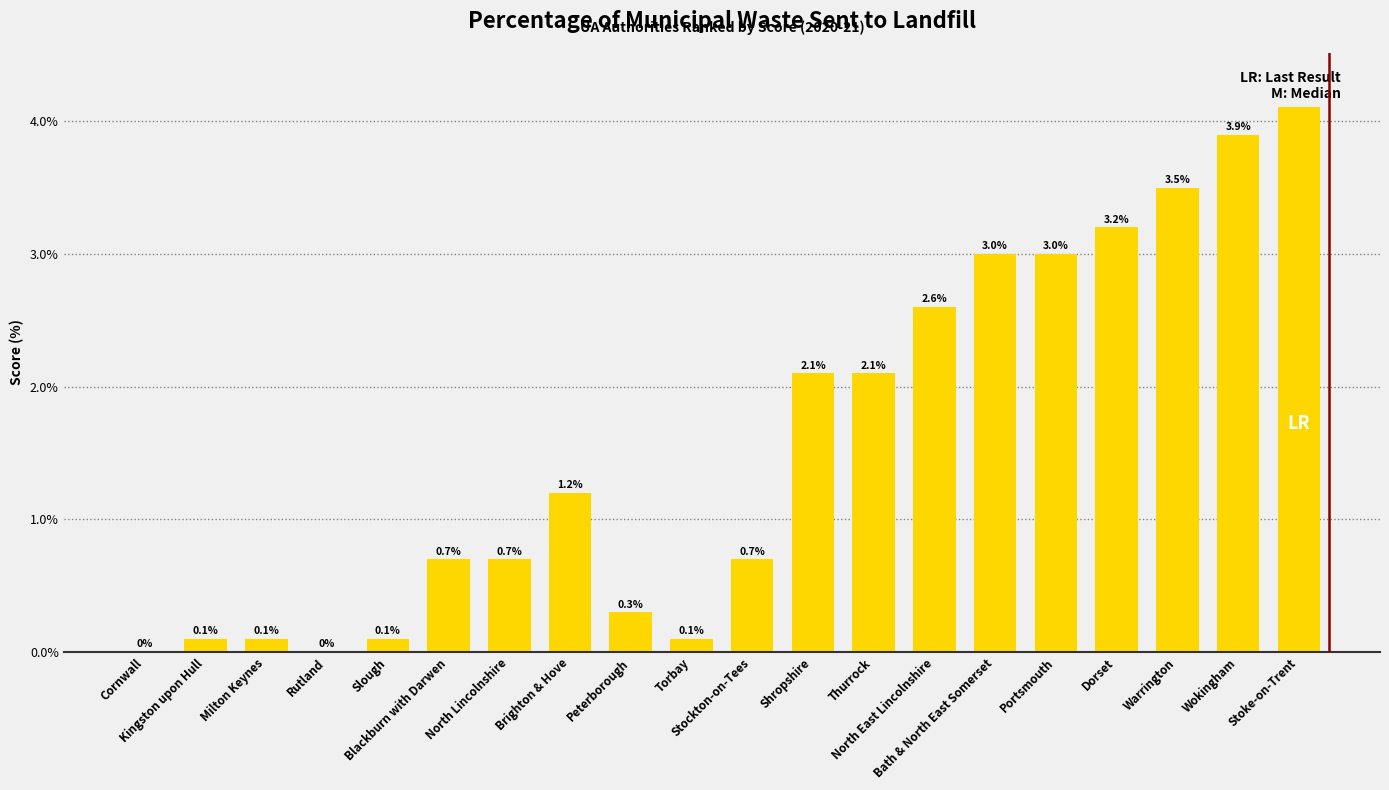

Reading right to left, transcribe all the data shown in this chart.

4.3	3.9	3.5	3.2	3.0	3.0	2.6	2.1	2.1	0.7	0.1	0.3	1.2	0.7	0.7	0.1	0.0	0.1	0.1	0.0